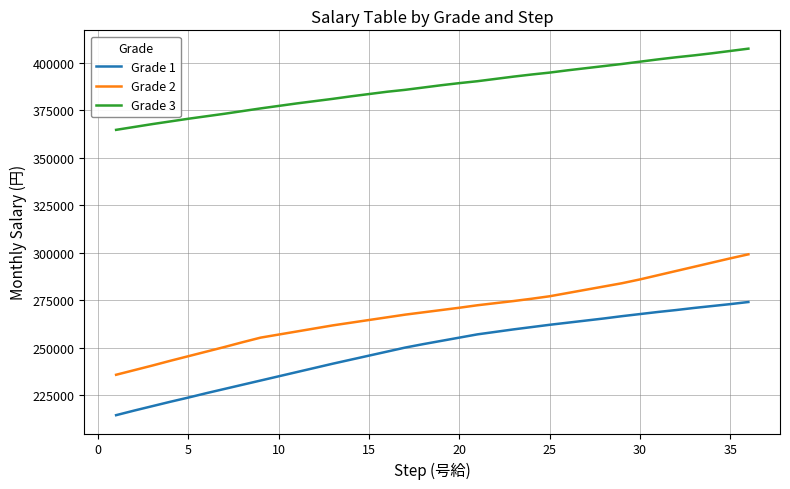

Reading left to right, list all the values displayed in this chart.

Grade 1: 214592	217011	219329	221648	223865	226183	228401	230618	232836	235053	237271	239488	241706	243823	245939	248056	250173	251987	253701	255414	257128	258438	259748	260958	262167	263276	264385	265494	266703	267812	268921	269929	271037	272045	273053	274162
Grade 2: 235860	238279	240698	243218	245637	248056	250475	252995	255414	257027	258639	260252	261865	263276	264687	266098	267509	268719	269929	271138	272448	273557	274666	275875	277186	278899	280613	282326	284040	286056	288273	290491	292708	294926	297143	299260
Grade 3: 364777	366289	367800	369212	370623	371933	373243	374655	376066	377376	378686	379896	381105	382416	383625	384835	385843	387052	388262	389371	390379	391588	392798	393906	394914	396124	397233	398341	399450	400660	401869	402978	403986	405095	406304	407514